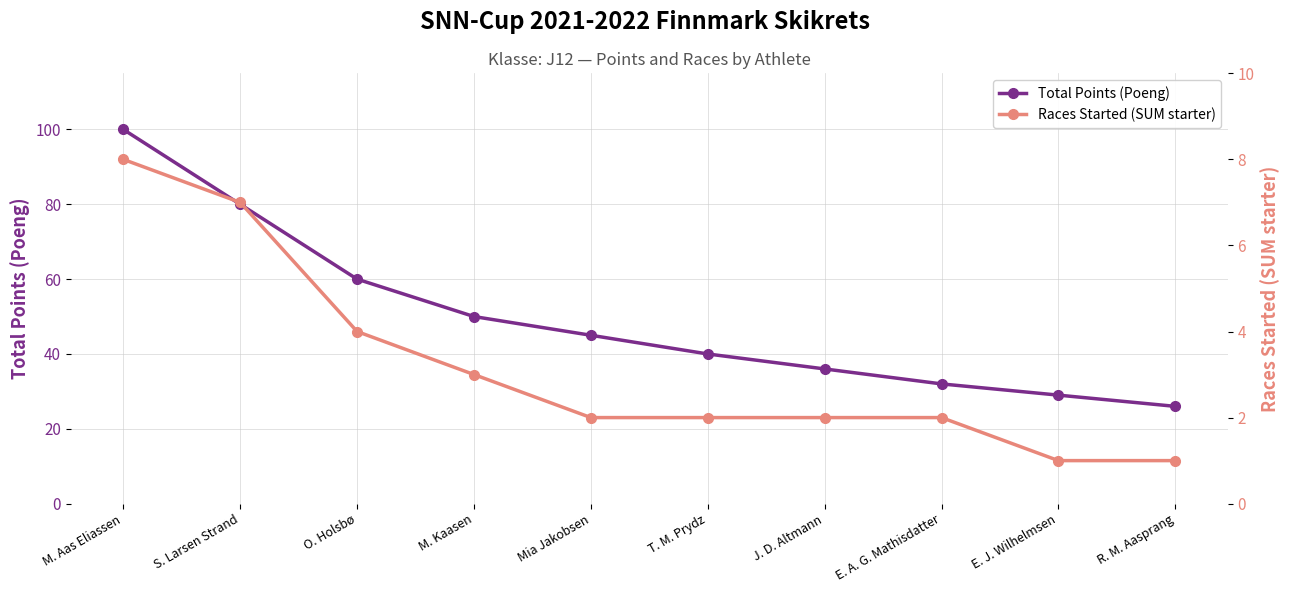

Which series has the widest spread of values?

Total Points (Poeng)